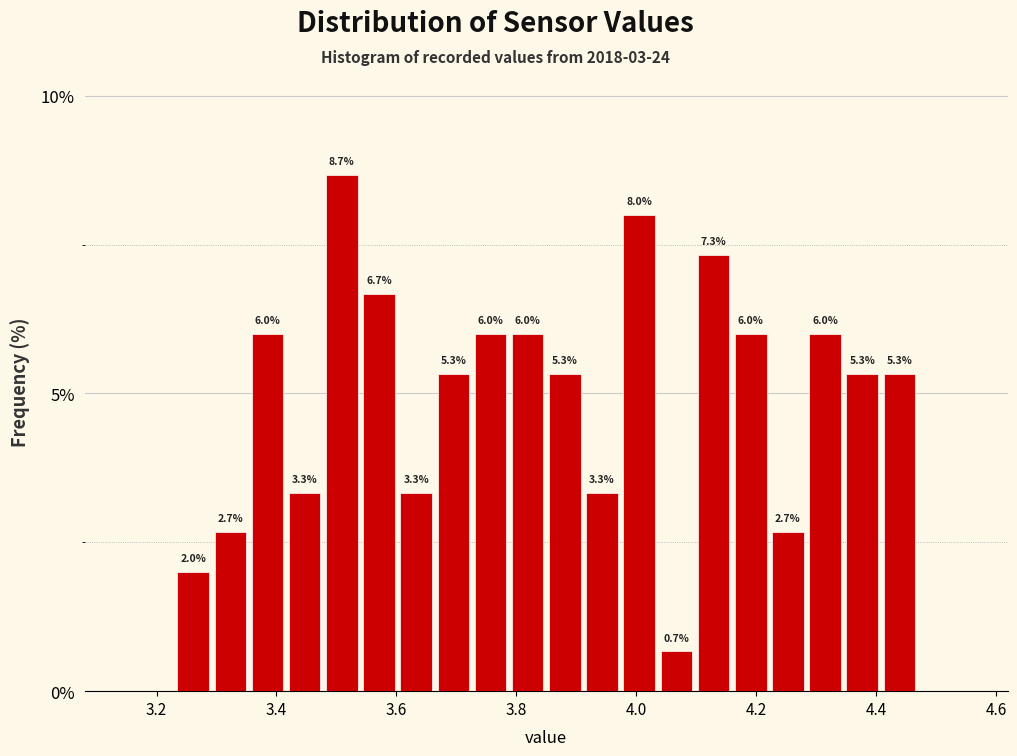

Around what value on the x-axis is the tallest bar? Give the approximate position of its centre, as read against the axis.

3.50